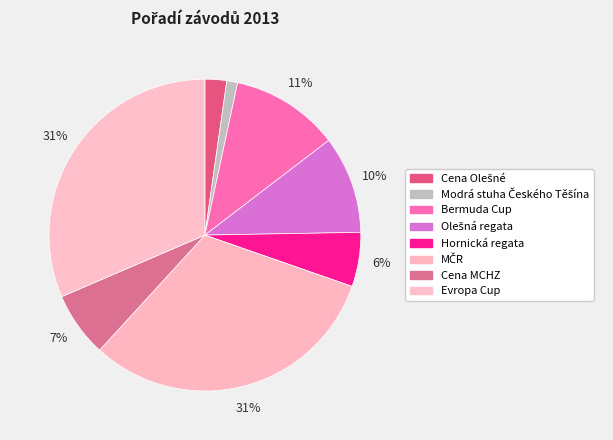

Count the number of slices in the pie.

8